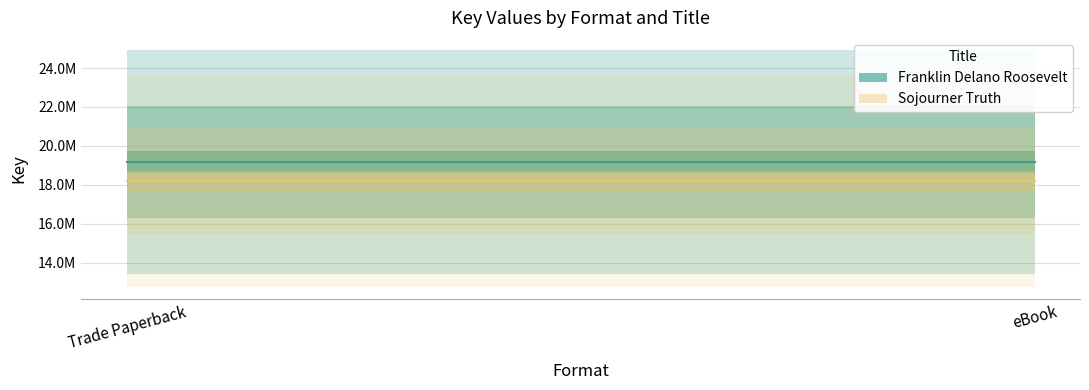

What is the label of the 1st point from the right?

eBook